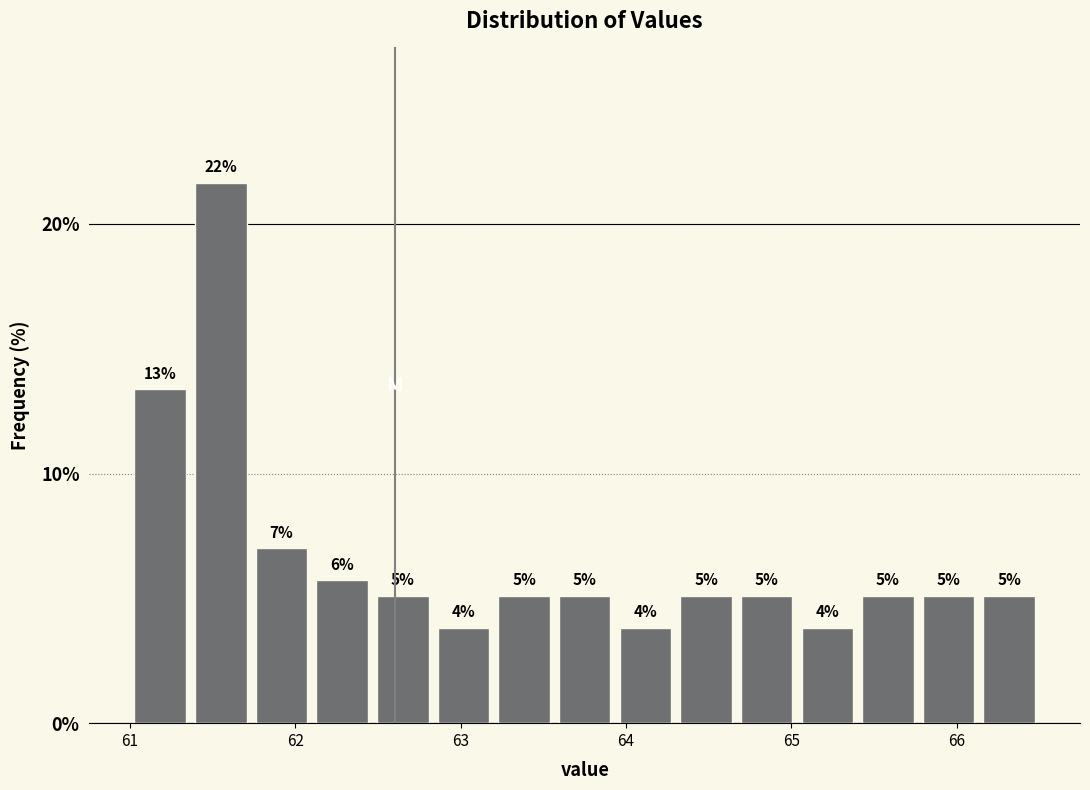

Around what value on the x-axis is the tallest bar? Give the approximate position of its centre, as read against the axis.

61.6